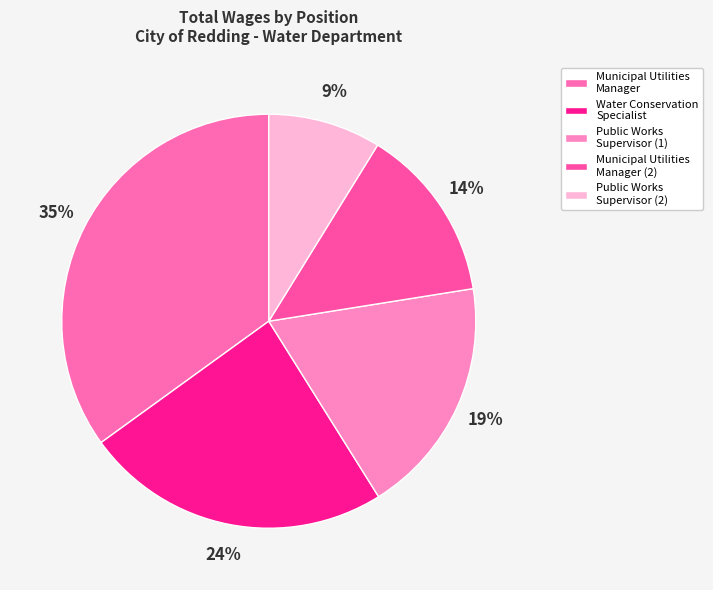

Is there any slice that represents more than half of the pie?

No